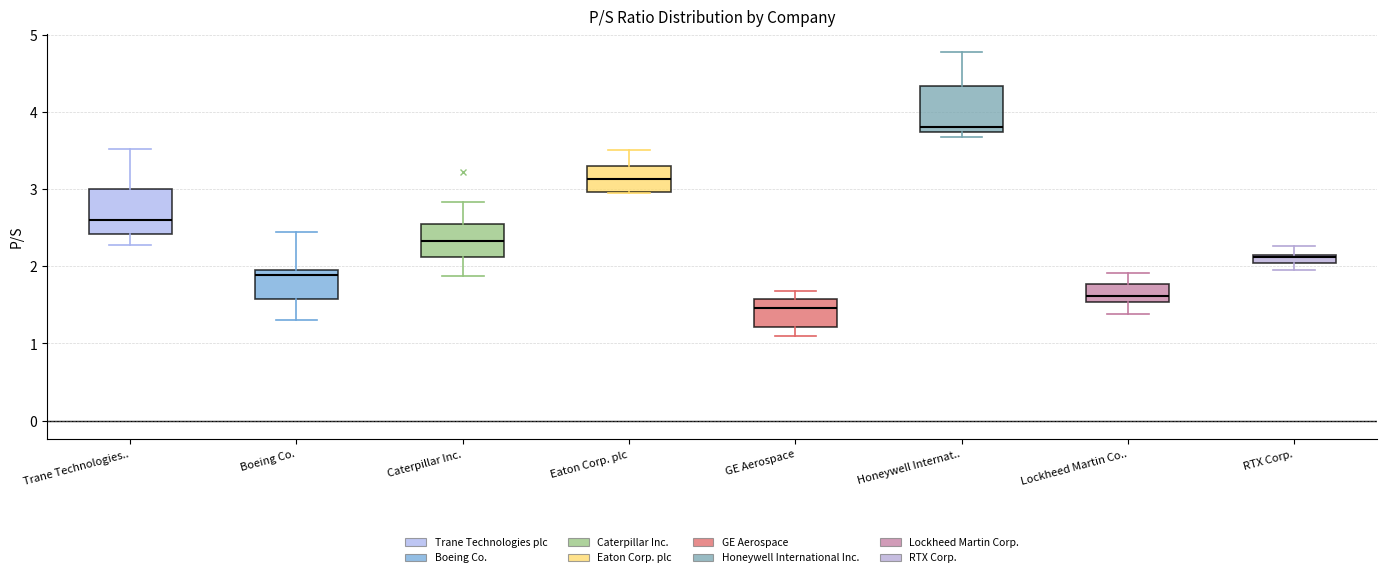

Where is the lower edge of the box for Boeing Co. on the y-axis? The values are not printed on the chart, so give them approximately, as read against the axis.

1.6